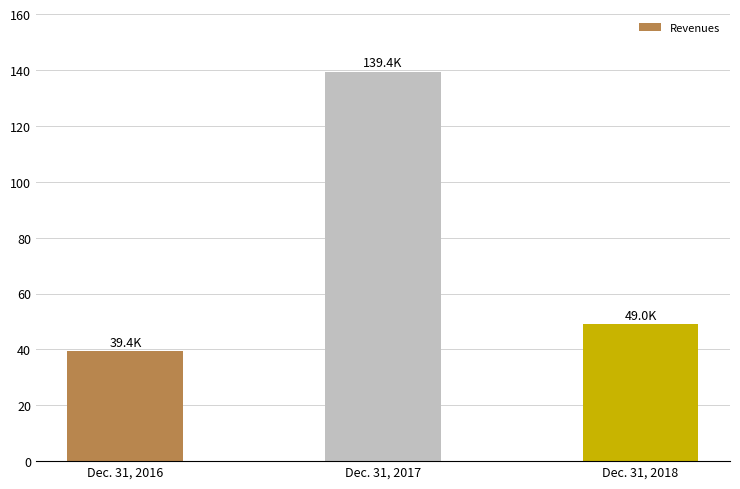

Are the bars horizontal?

No